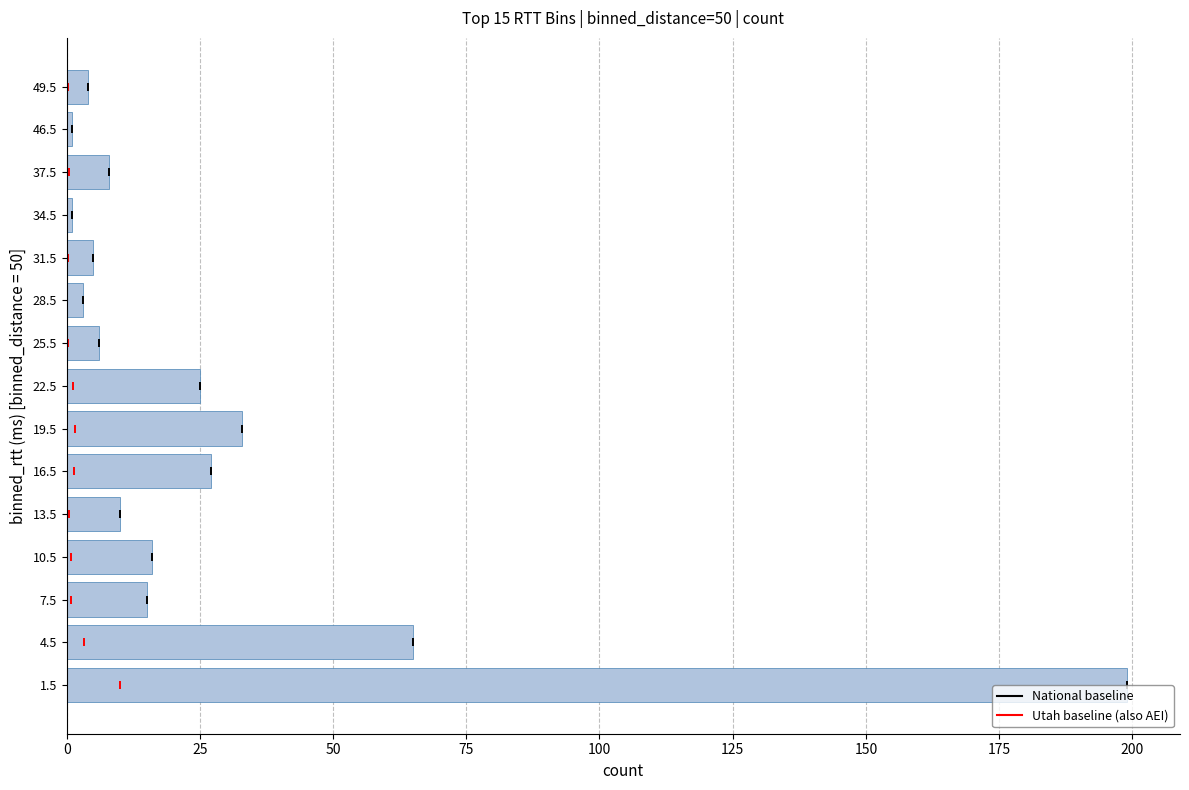

What is the difference between the maximum and minimum values?

198